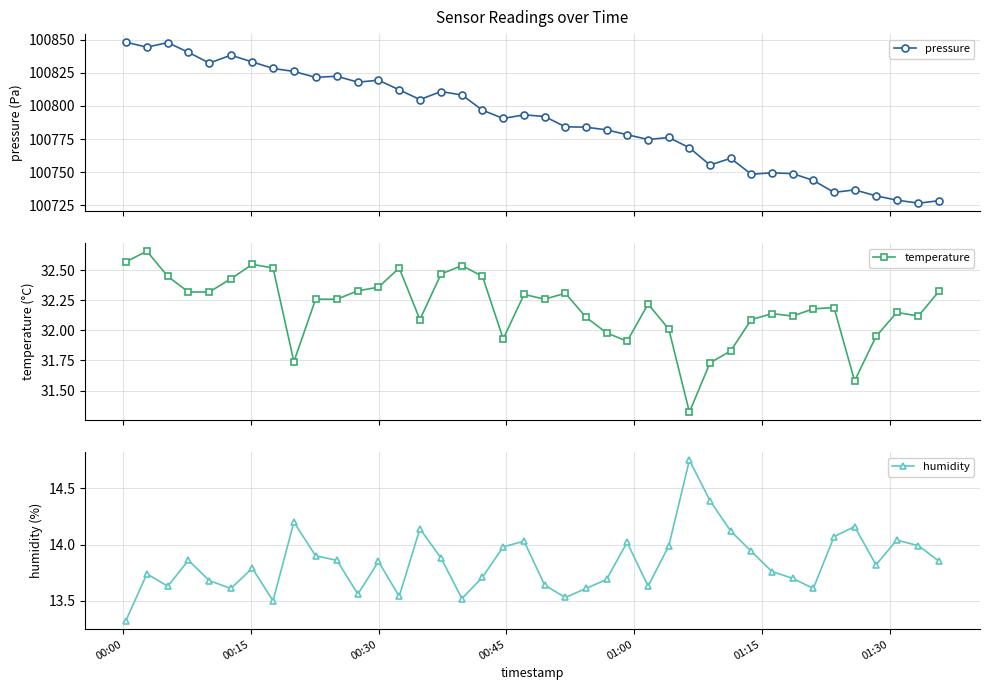

What is the lowest value of the pressure series?

100726.6